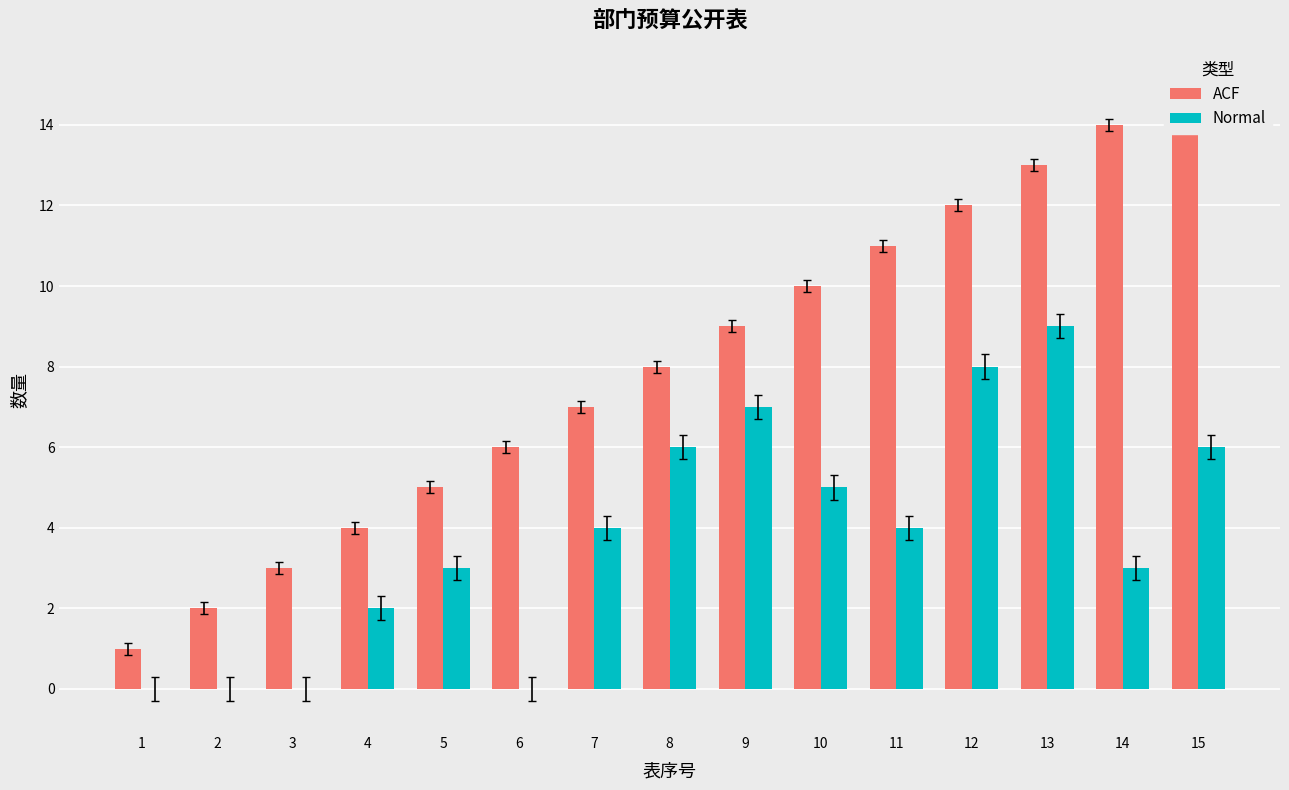

Count the number of data series in this chart.

2